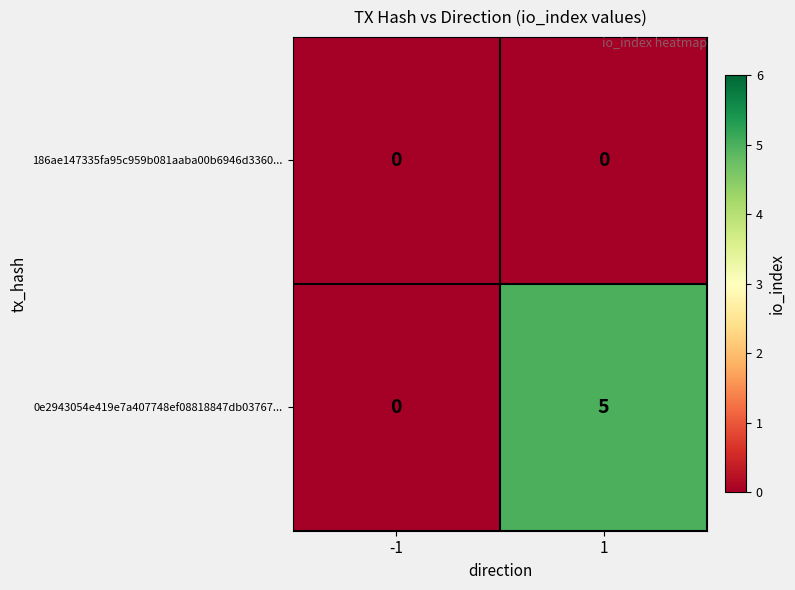

How many series are shown in this chart?

2